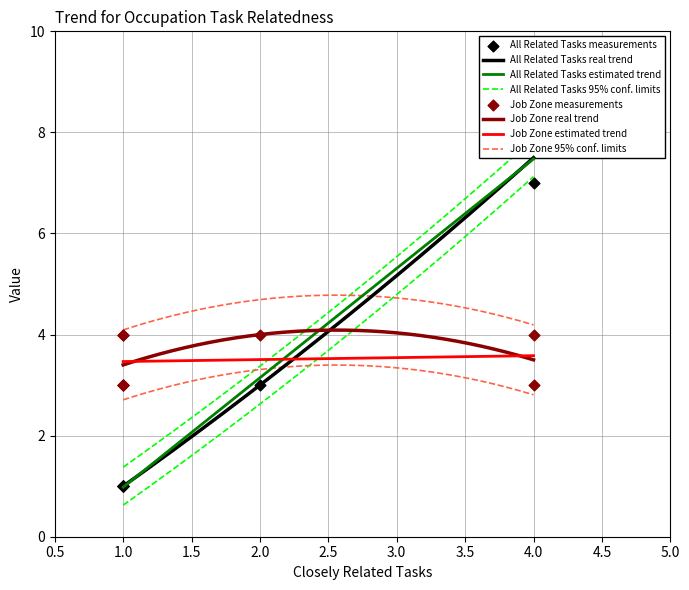

Which series reaches the maximum Y coordinate?

All Related Tasks